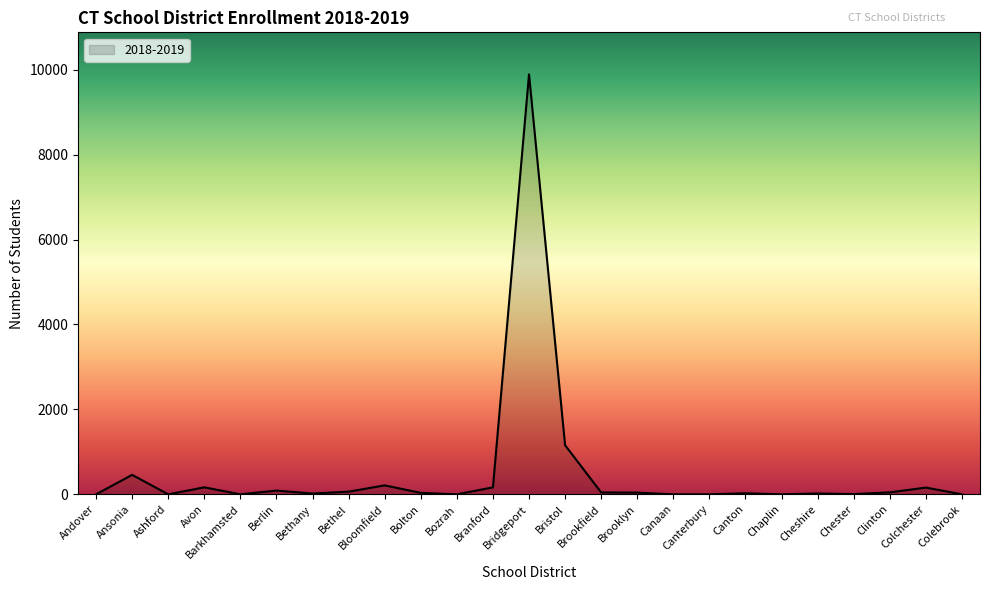

How many lines are shown in the chart?

1